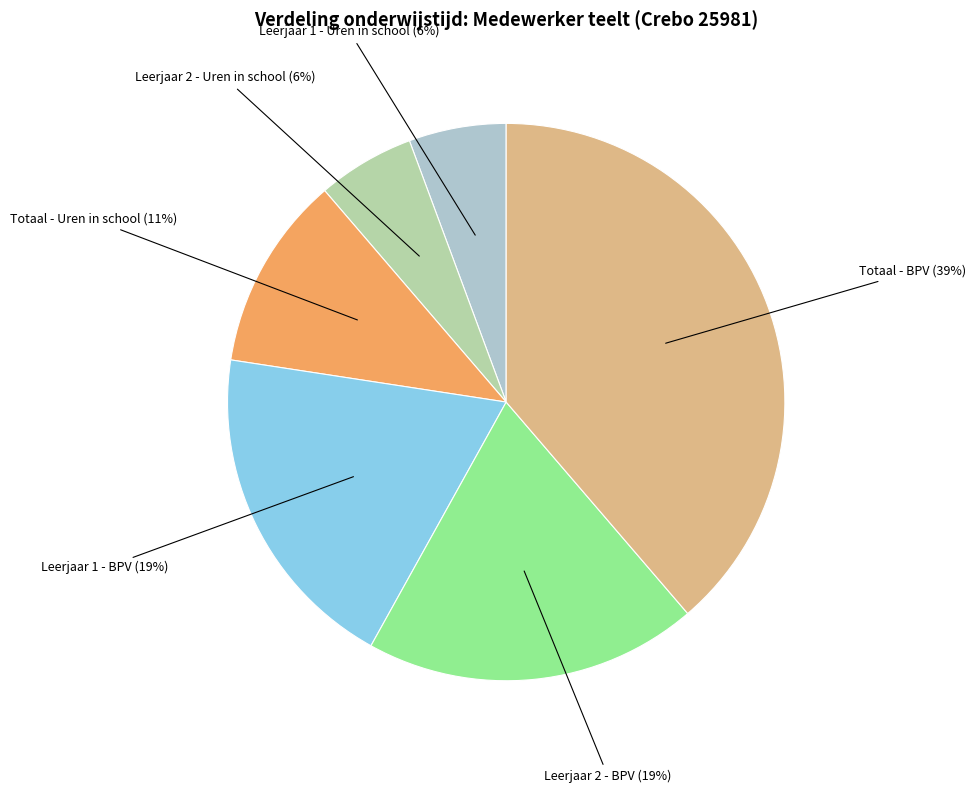

What percentage is the Leerjaar 1 - Uren in school slice, to the nearest percent?

6%